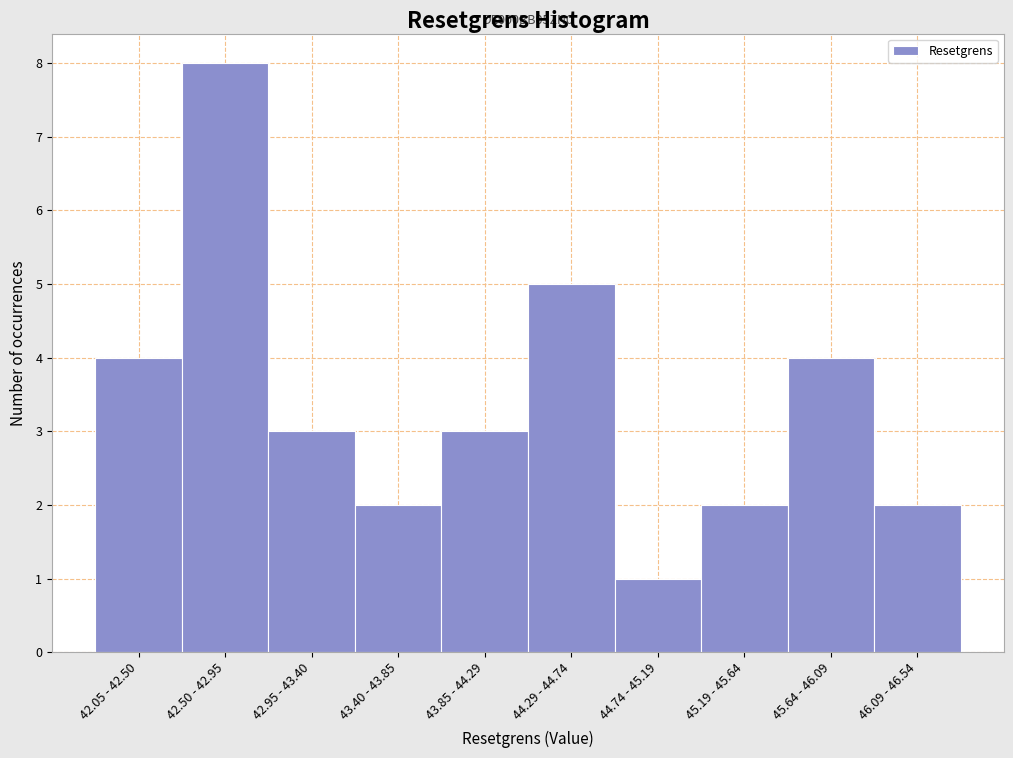

Reading right to left, list all the values displayed in this chart.

46.09 - 46.54=2	45.64 - 46.09=4	45.19 - 45.64=2	44.74 - 45.19=1	44.29 - 44.74=5	43.85 - 44.29=3	43.40 - 43.85=2	42.95 - 43.40=3	42.50 - 42.95=8	42.05 - 42.50=4